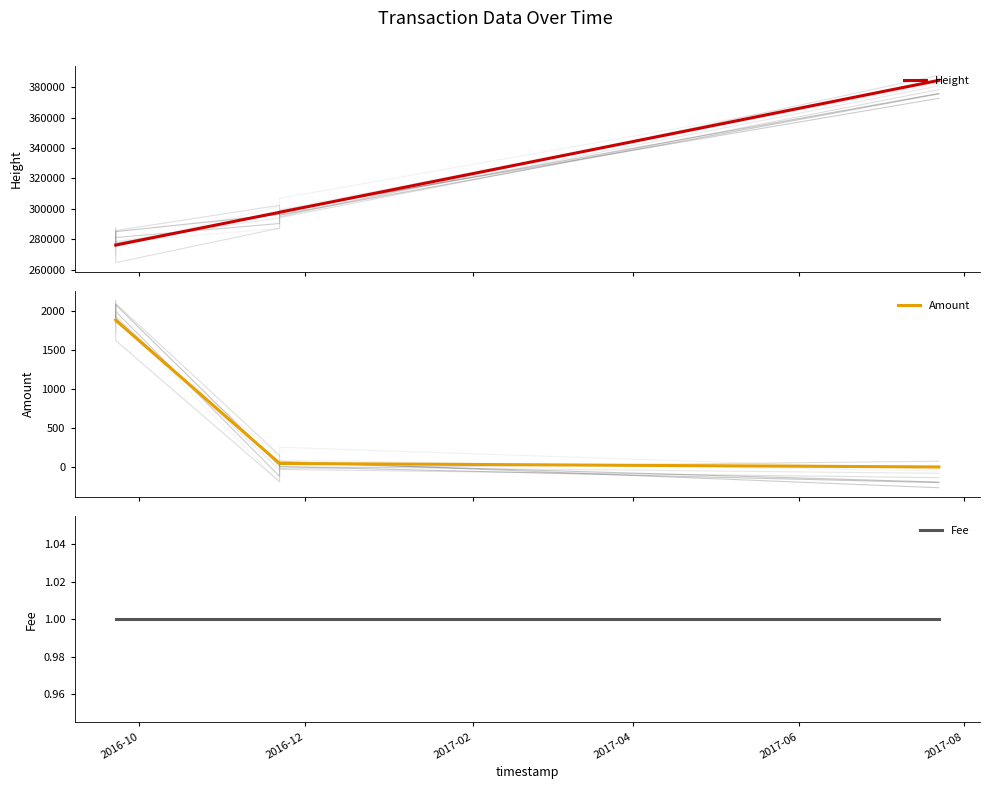

What is the average value of the Amount series?

772